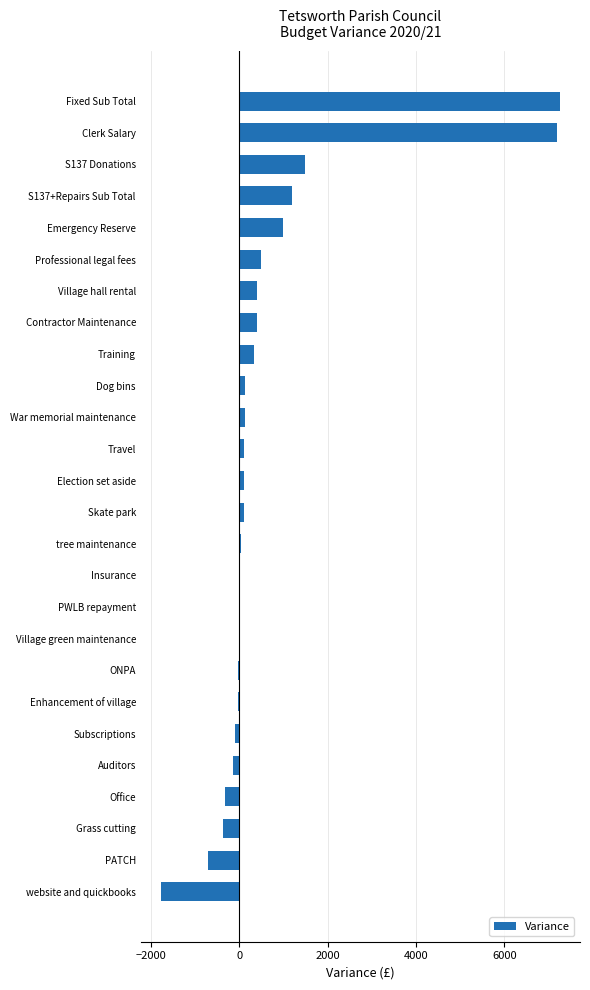

Count the number of categories in the chart.

26